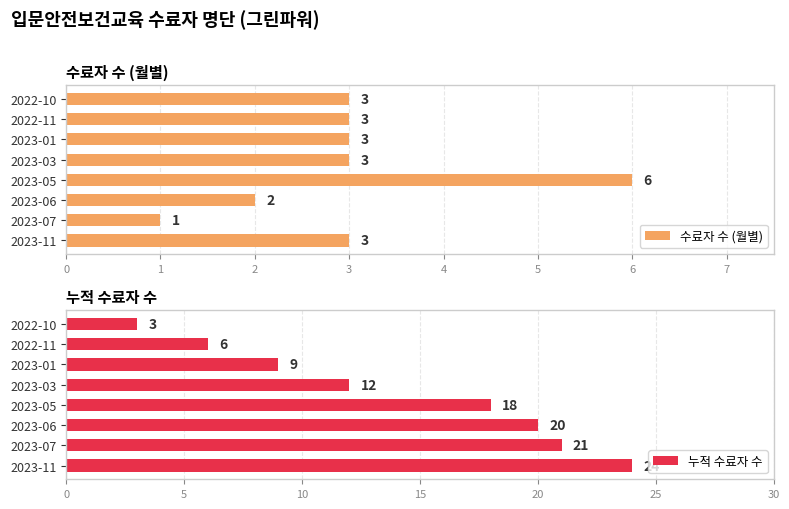

Rank the series by their maximum value, from highest to lowest.

누적 수료자 수, 수료자 수 (월별)